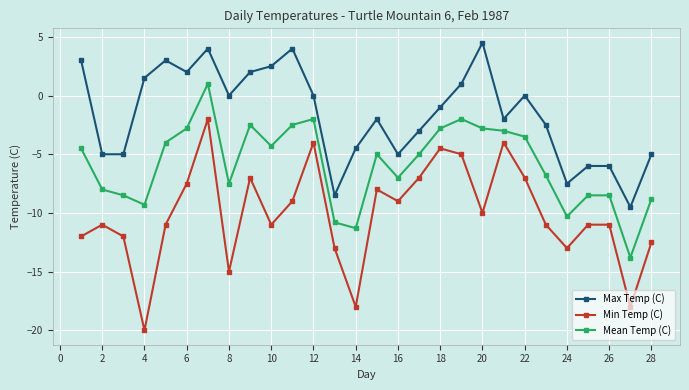

Reading left to right, extract all data points from this chart.

Max Temp (C): 3.0	-5.0	-5.0	1.5	3.0	2.0	4.0	0.0	2.0	2.5	4.0	0.0	-8.5	-4.5	-2.0	-5.0	-3.0	-1.0	1.0	4.5	-2.0	0.0	-2.5	-7.5	-6.0	-6.0	-9.5	-5.0
Min Temp (C): -12.0	-11.0	-12.0	-20.0	-11.0	-7.5	-2.0	-15.0	-7.0	-11.0	-9.0	-4.0	-13.0	-18.0	-8.0	-9.0	-7.0	-4.5	-5.0	-10.0	-4.0	-7.0	-11.0	-13.0	-11.0	-11.0	-18.0	-12.5
Mean Temp (C): -4.5	-8.0	-8.5	-9.3	-4.0	-2.8	1.0	-7.5	-2.5	-4.3	-2.5	-2.0	-10.8	-11.3	-5.0	-7.0	-5.0	-2.8	-2.0	-2.8	-3.0	-3.5	-6.8	-10.3	-8.5	-8.5	-13.8	-8.8